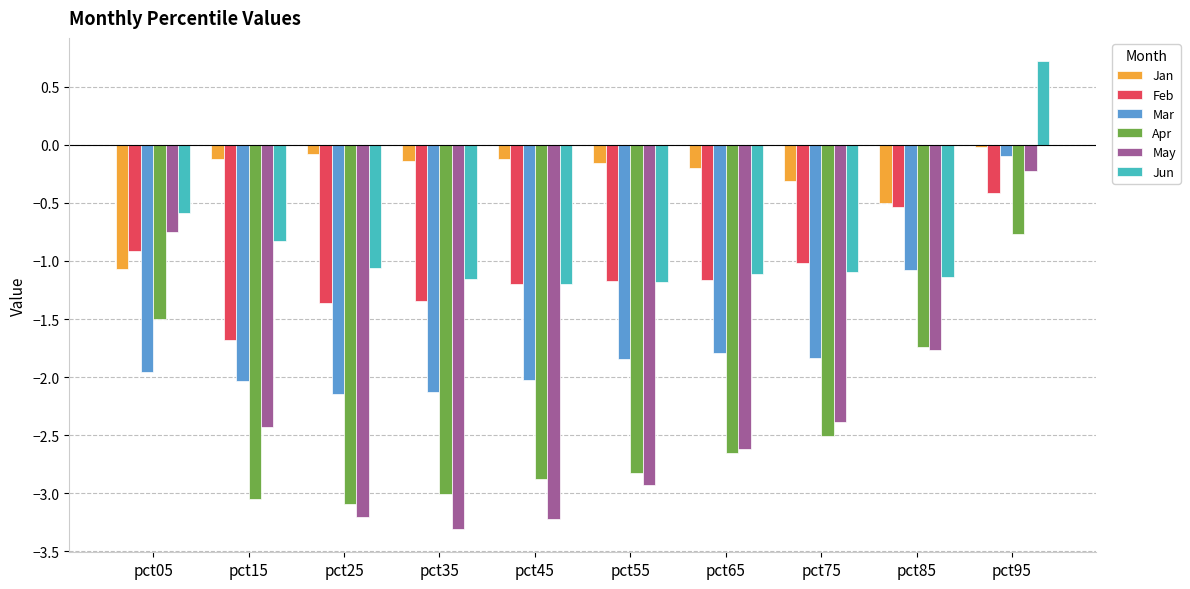

Rank the series at pct15 from lowest to highest value.

Apr, May, Mar, Feb, Jun, Jan